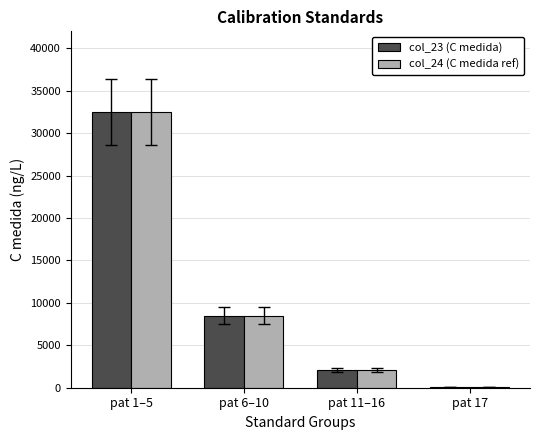

Read the col_23 (C medida) value at pat 17.

100.0